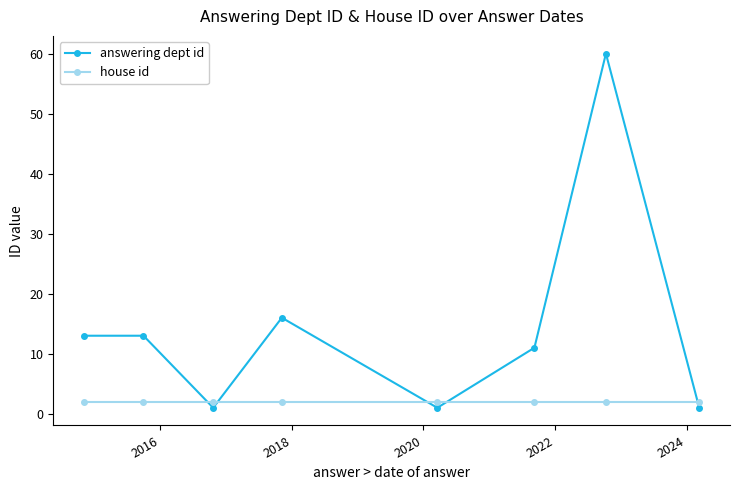

Which series has the largest total across all categories?

answering dept id